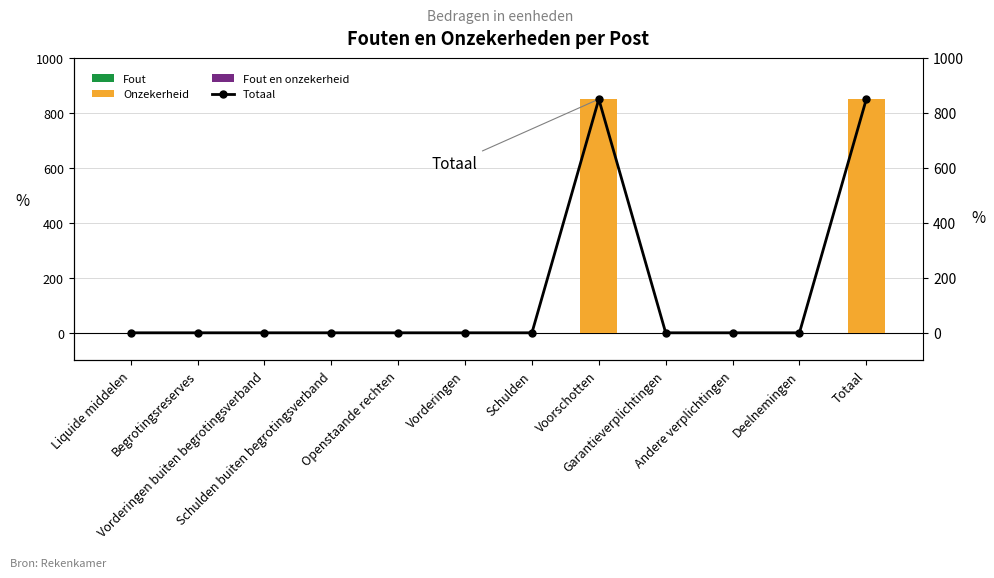

The value of Fout at Deelnemingen is 0. True or false?

True